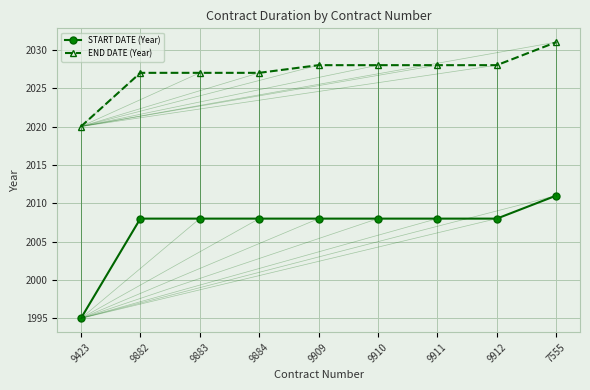

Reading left to right, what are all the values shown in this chart?

START DATE (Year): 9423=1995	9882=2008	9883=2008	9884=2008	9909=2008	9910=2008	9911=2008	9912=2008	7555=2011
END DATE (Year): 9423=2020	9882=2027	9883=2027	9884=2027	9909=2028	9910=2028	9911=2028	9912=2028	7555=2031